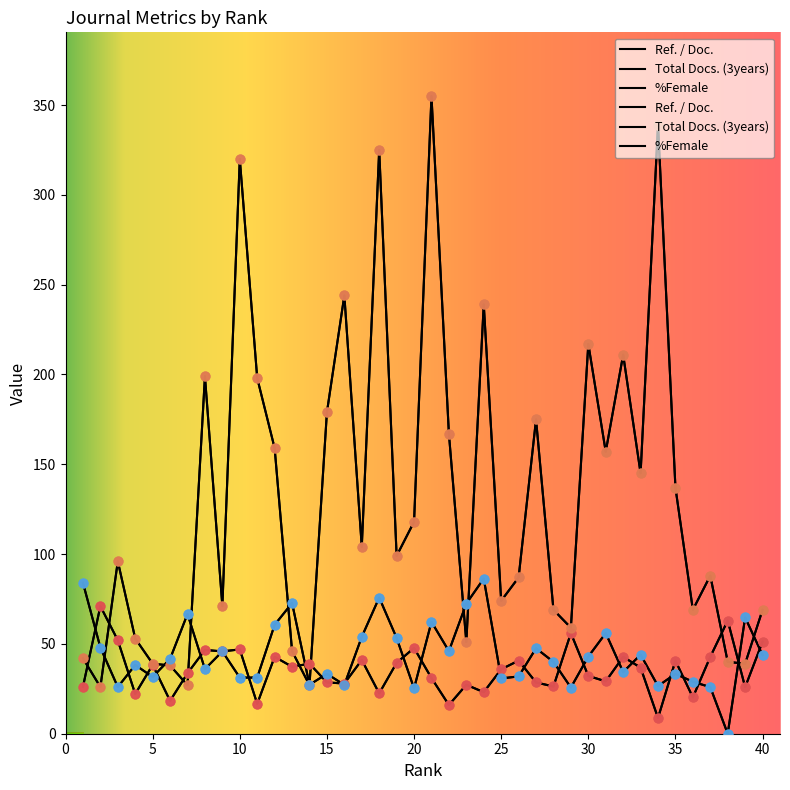

At how many categories does at least one series exceed 321?

3